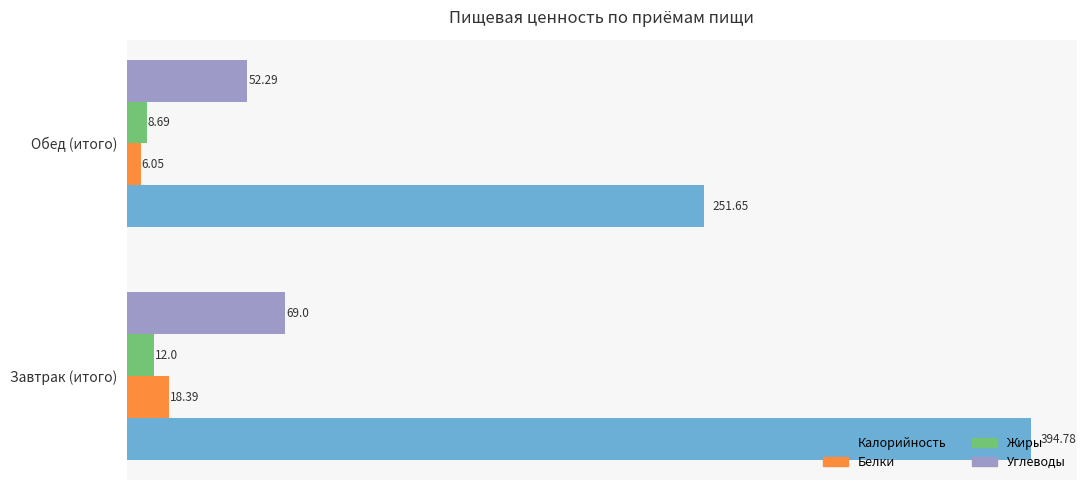

What is the difference between the maximum and minimum values in the Жиры series?

3.3